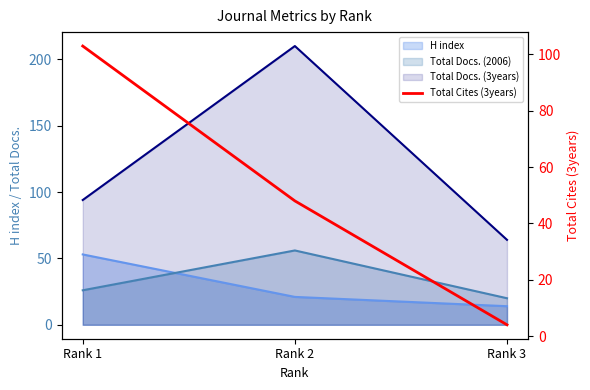

Rank the categories by value from lowest to highest.

Rank 3, Rank 2, Rank 1